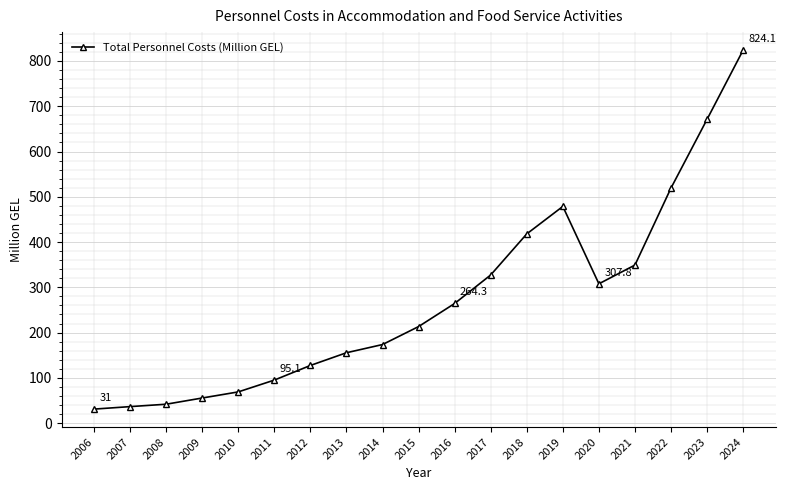

Approximately how many times larger is the value at 2022 compared to 2006?

16.8